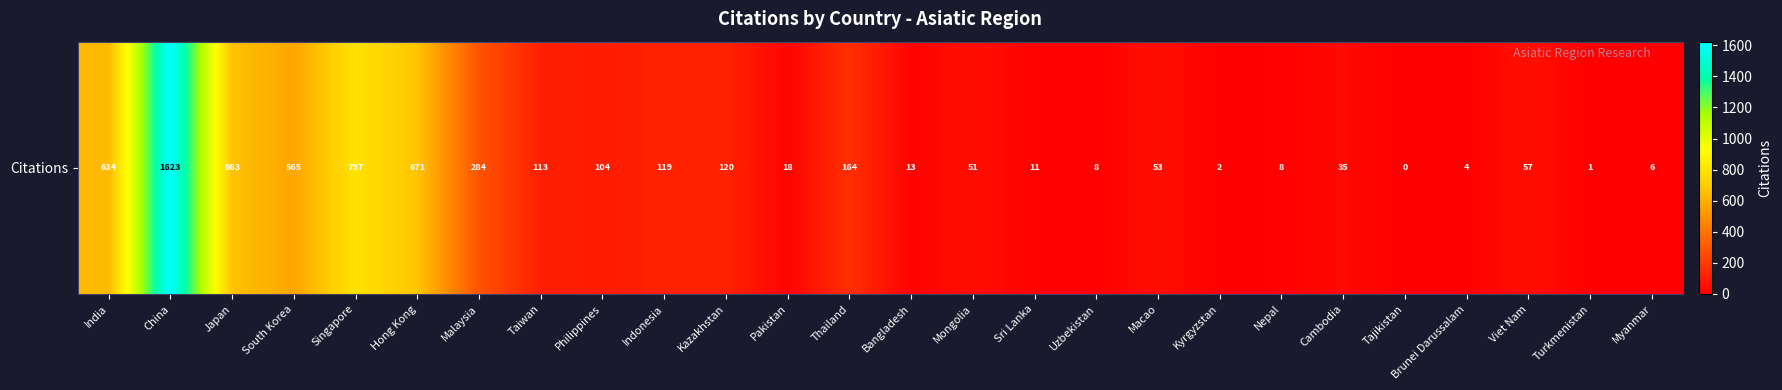

Is it true that the value at Sri Lanka is 11?

True